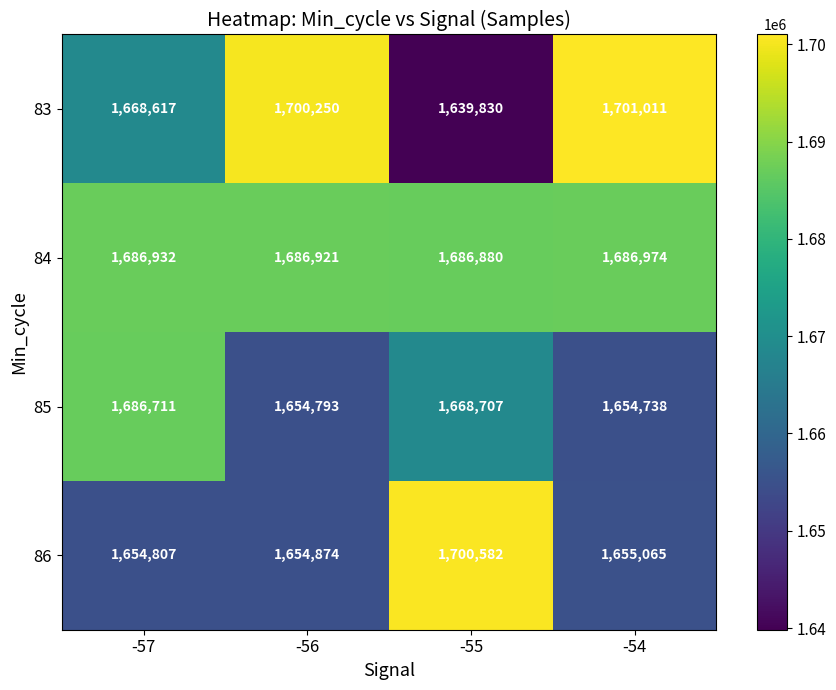

Which series changed the most between -55 and -54?

83